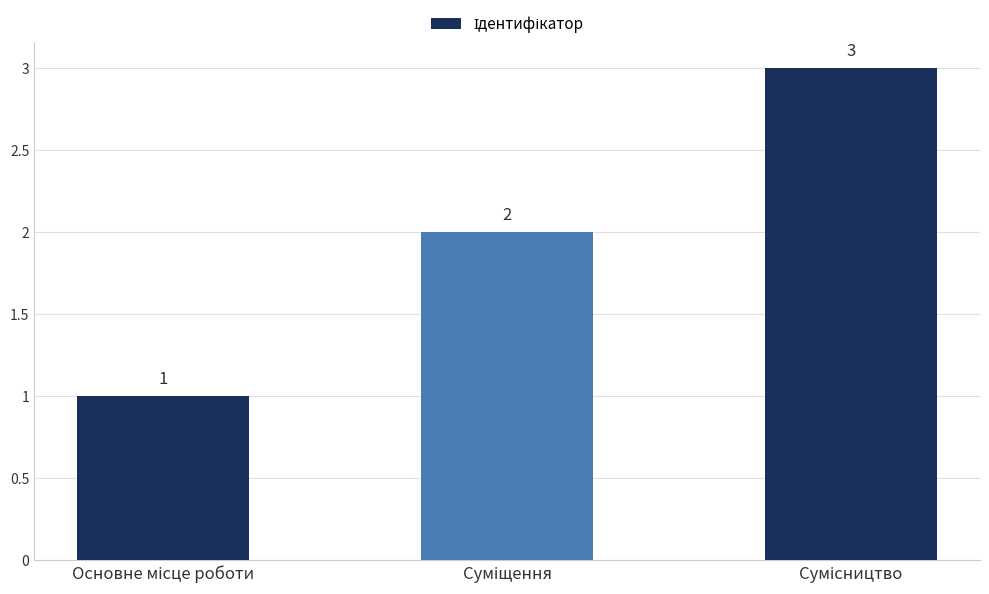

Are the bars horizontal?

No